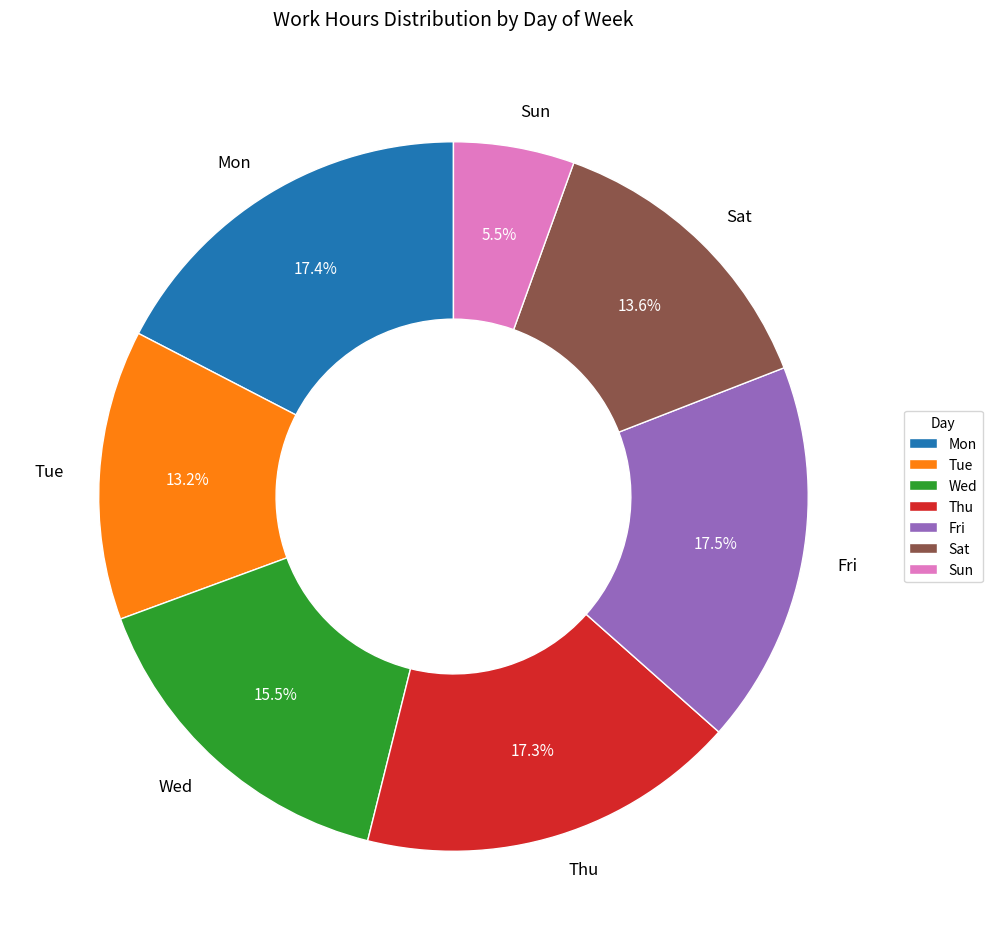

To the nearest percent, what is the average slice percentage?

14%